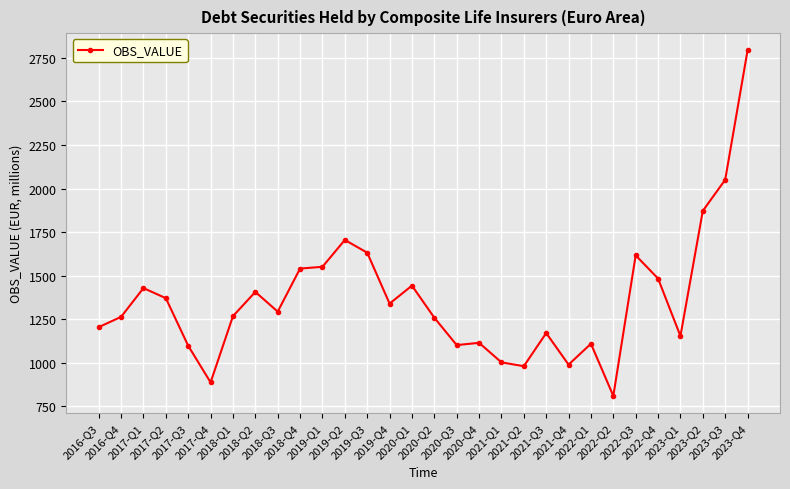

What is the minimum value shown in the chart?

810.7